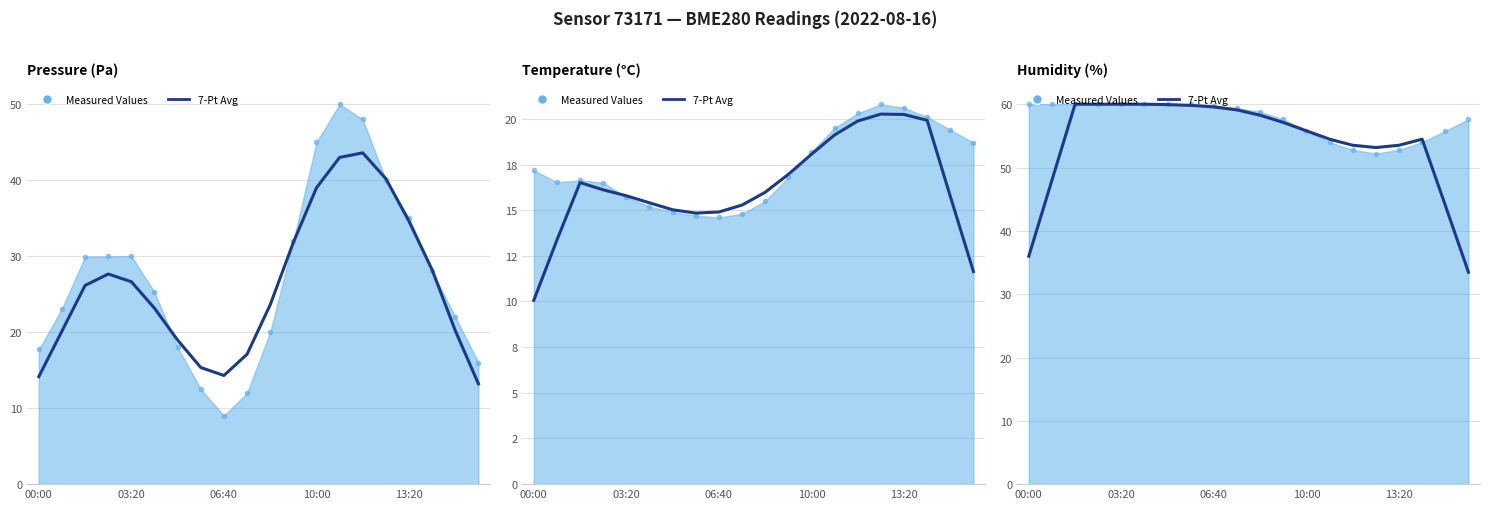

What is the approximate value at 5?

60.0